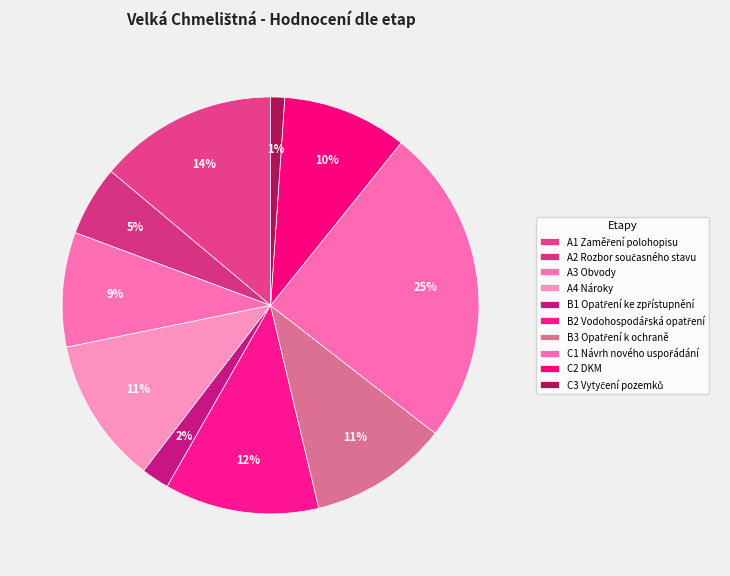

Is there any slice that represents more than half of the pie?

No